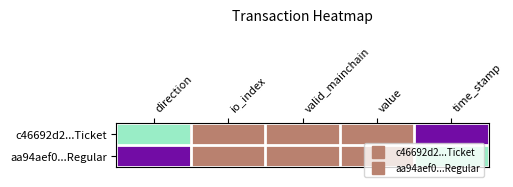

At which category is the sum across all series the highest?

direction